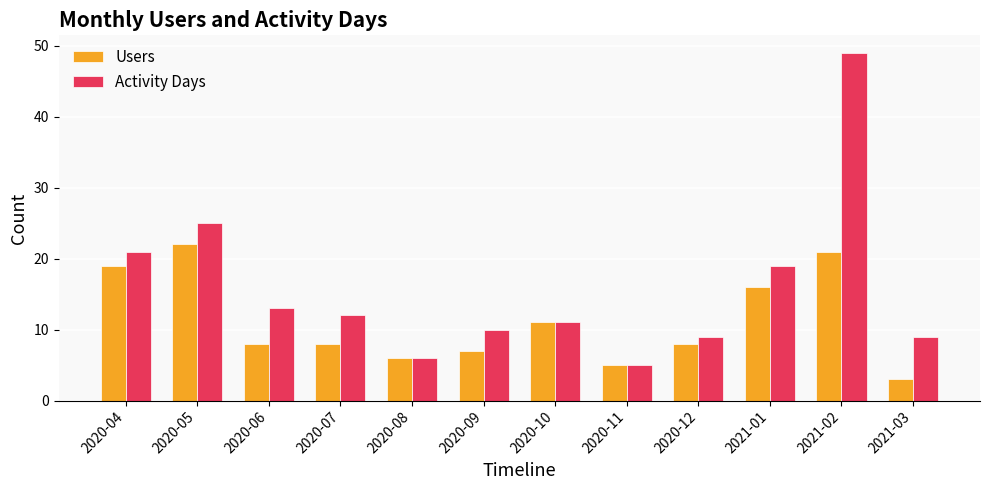

At which category is the sum across all series the highest?

2021-02